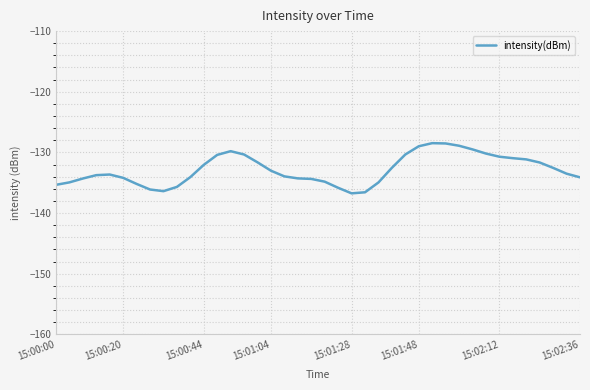

Does the chart have visible grid lines?

Yes